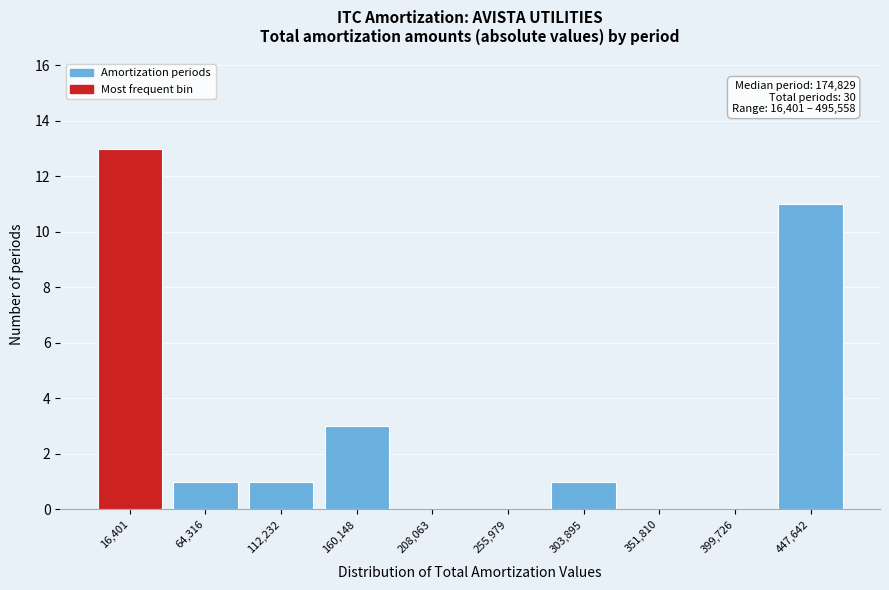

Reading left to right, what are all the values shown in this chart?

16,401=13	64,316=1	112,232=1	160,148=3	208,063=0	255,979=0	303,895=1	351,810=0	399,726=0	447,642=11